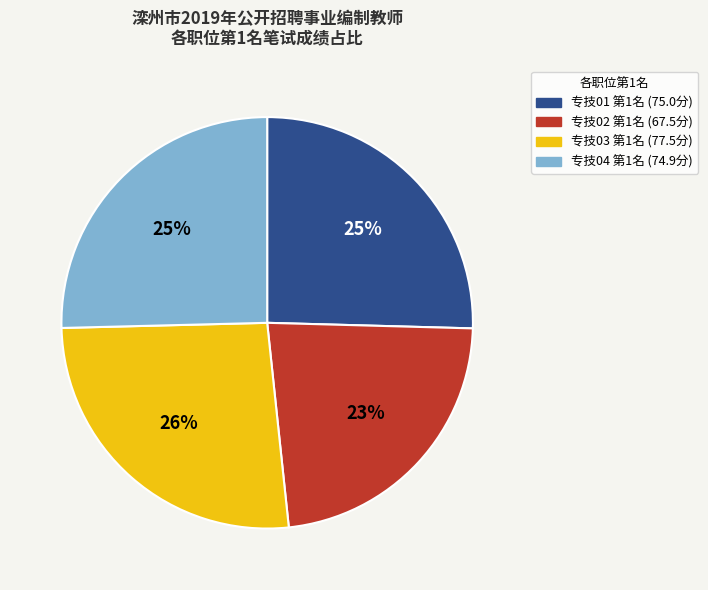

How many slices are in this pie chart?

4